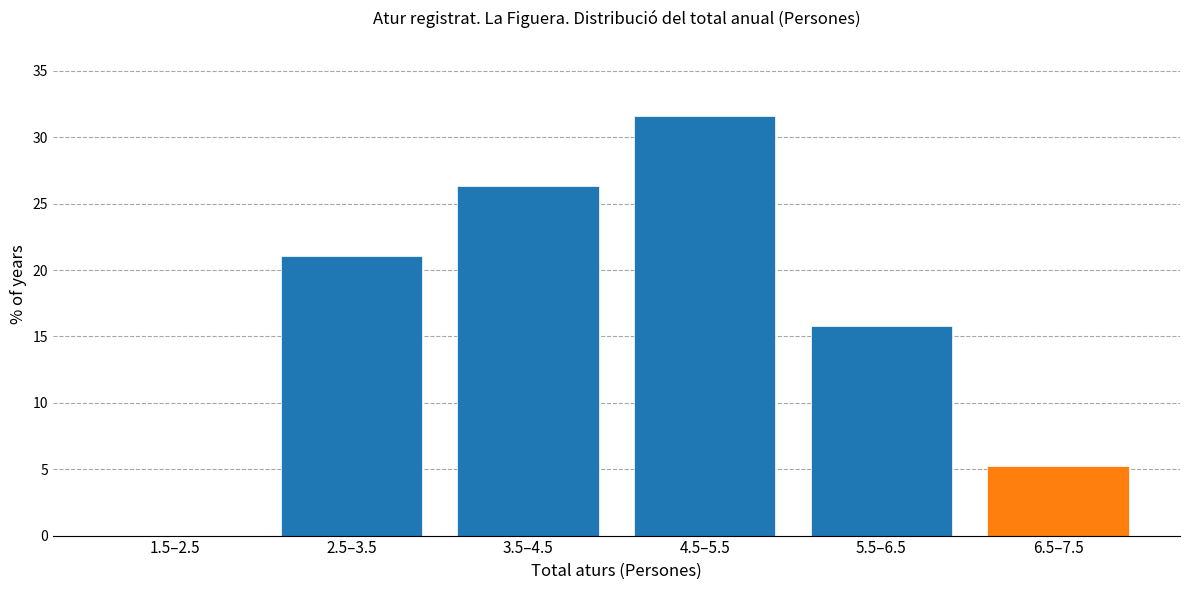

Reading left to right, extract all data points from this chart.

1.5–2.5=0.0	2.5–3.5=21.1	3.5–4.5=26.3	4.5–5.5=31.6	5.5–6.5=15.8	6.5–7.5=5.3